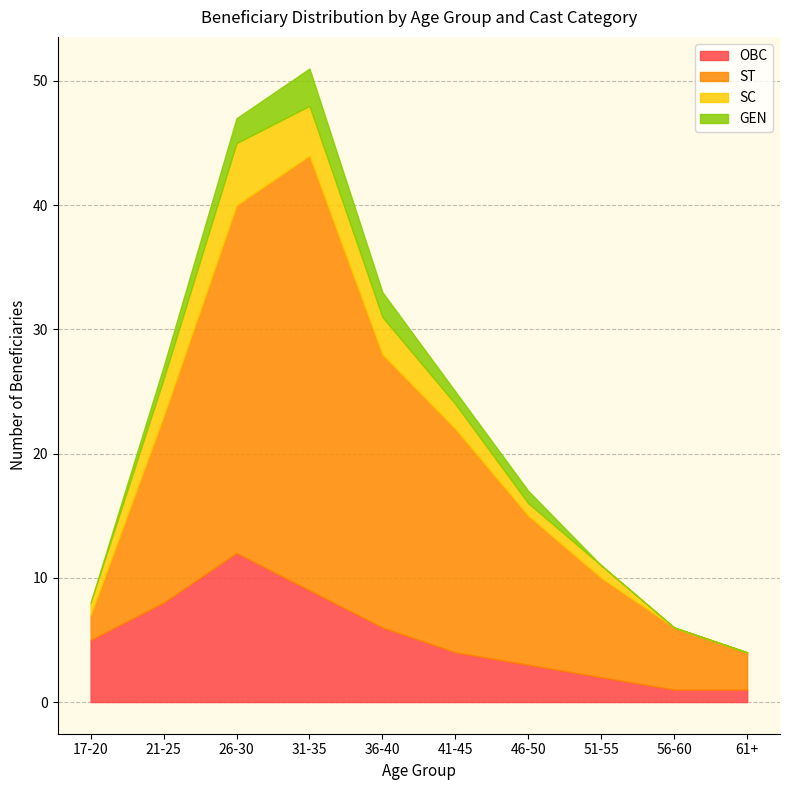

Is it true that GEN equals 3 at 36-40?

False